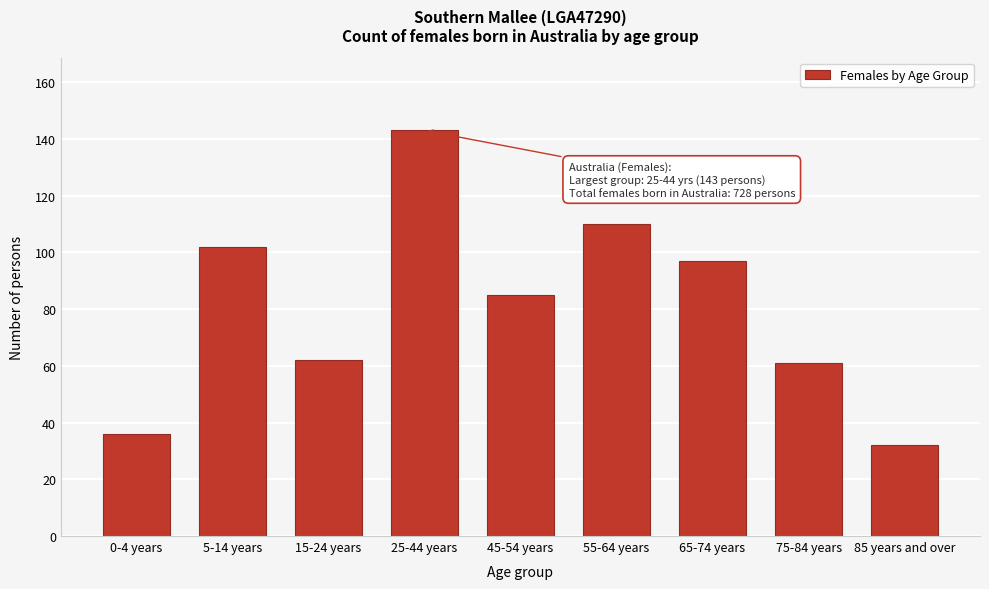

Reading left to right, what are all the values shown in this chart?

36	102	62	143	85	110	97	61	32